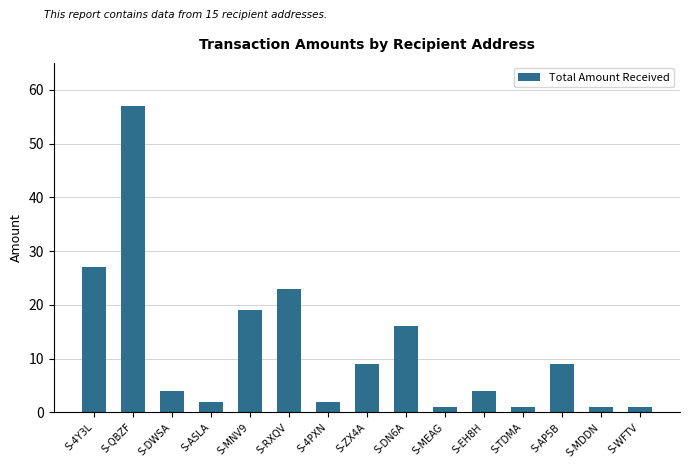

How many bars are there in total?

15